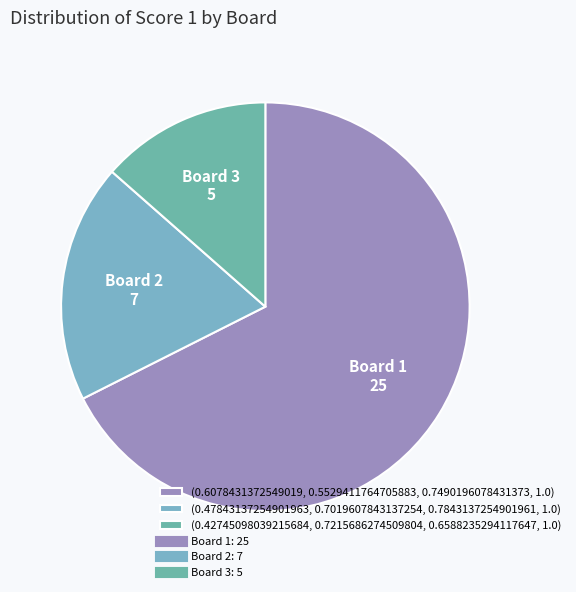

How many slices are in this pie chart?

3